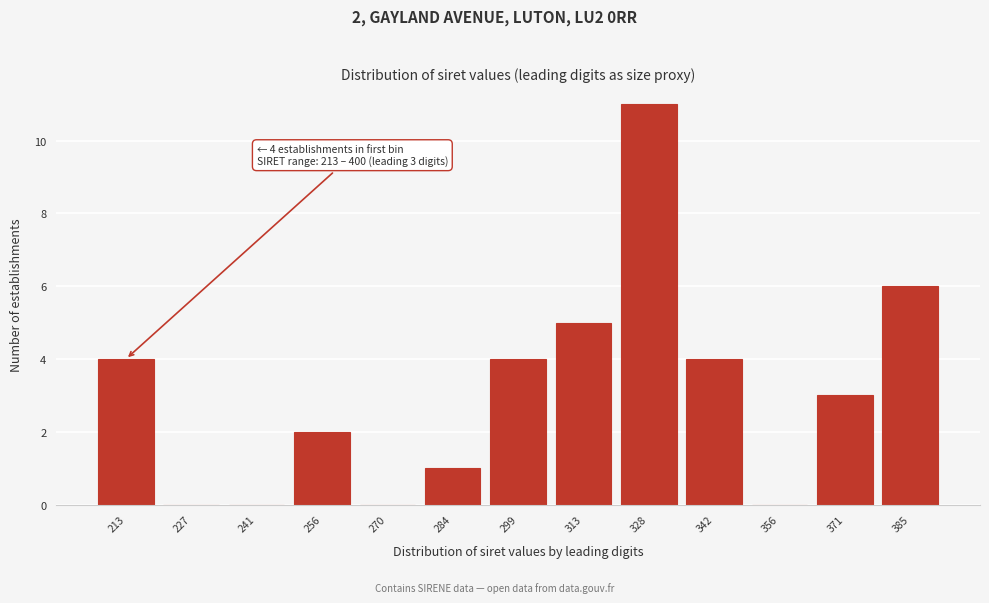

Reading left to right, extract all data points from this chart.

213=4	227=0	241=0	256=2	270=0	284=1	299=4	313=5	328=11	342=4	356=0	371=3	385=6